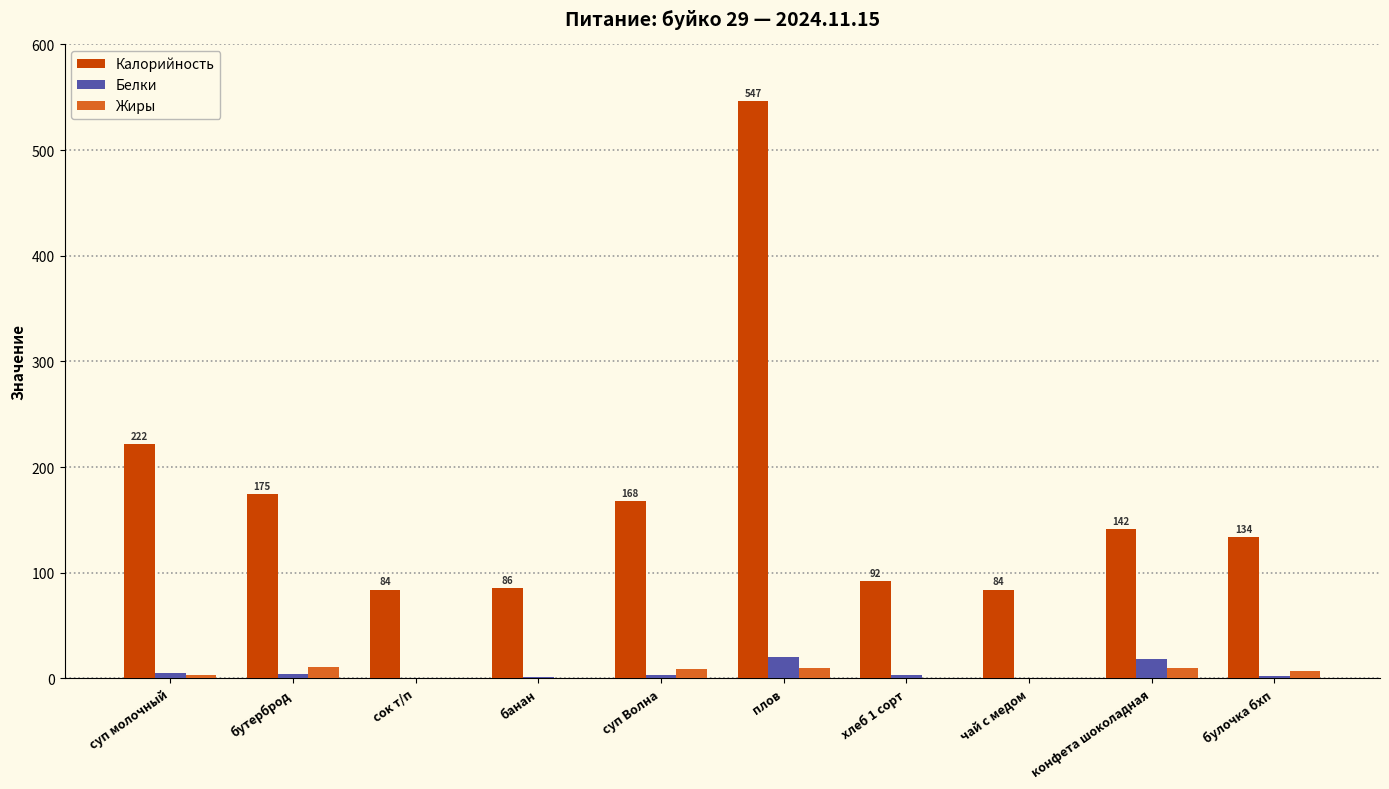

Which series changed the most between сок т/п and суп Волна?

Калорийность